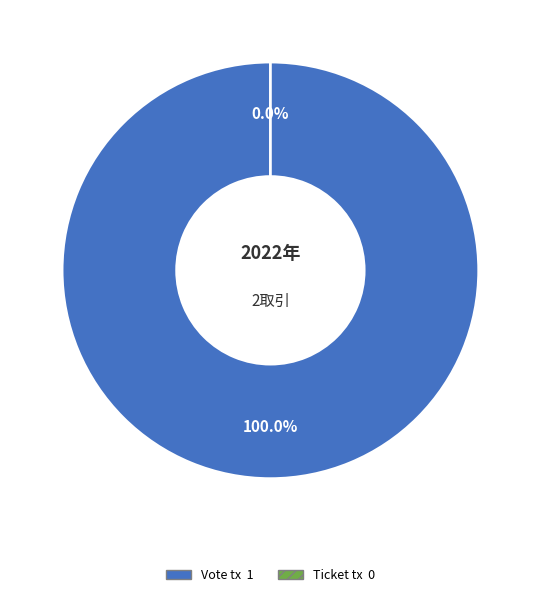

True or false: Ticket tx accounts for 0% of the total.

True